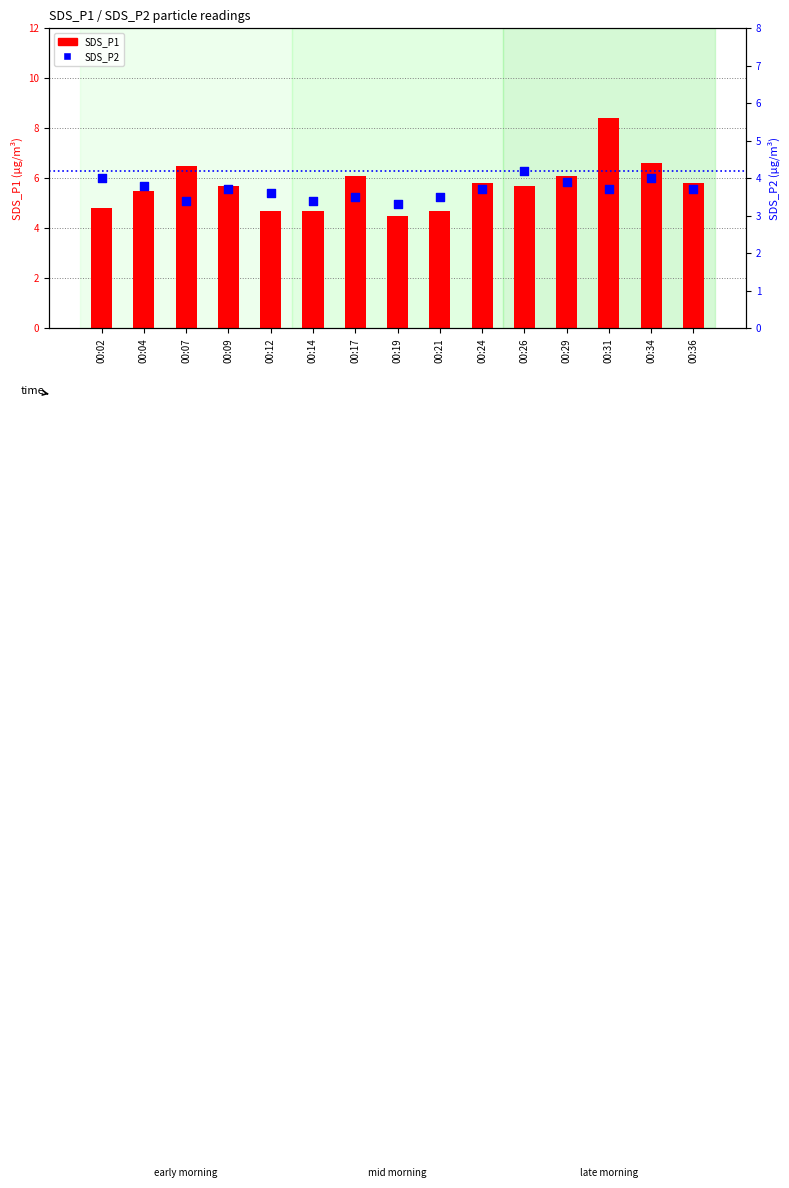

At which category is the sum across all series the highest?

00:31